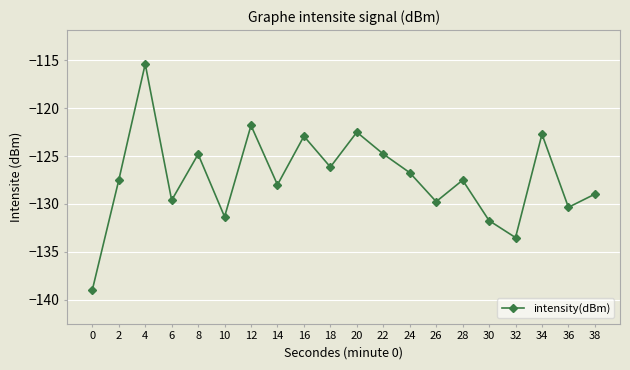

True or false: the data has more than 2 interior local peaks.

True